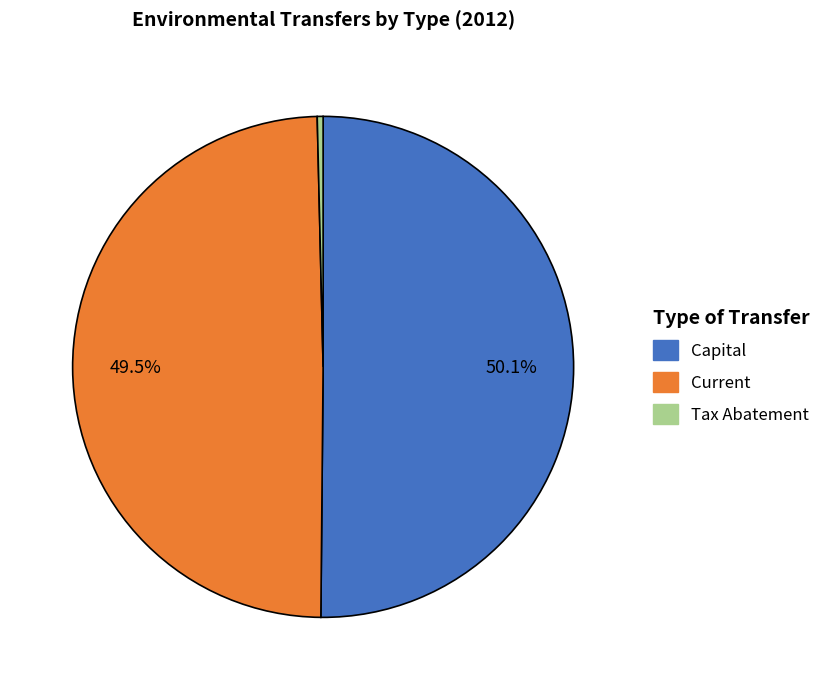

True or false: Capital accounts for 50% of the total.

True